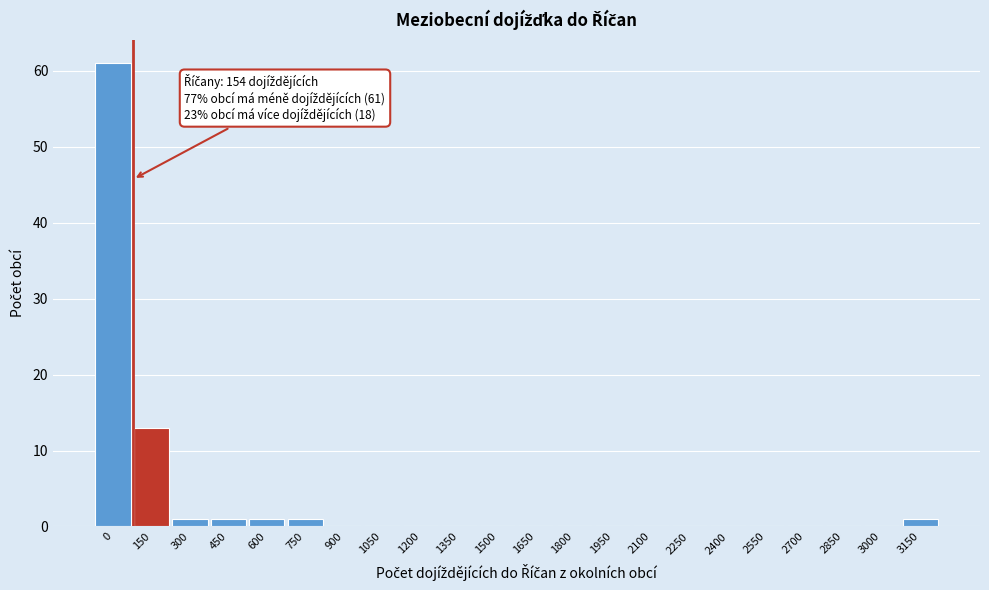

Reading left to right, extract all data points from this chart.

0=61	150=13	300=1	450=1	600=1	750=1	900=0	1050=0	1200=0	1350=0	1500=0	1650=0	1800=0	1950=0	2100=0	2250=0	2400=0	2550=0	2700=0	2850=0	3000=0	3150=1